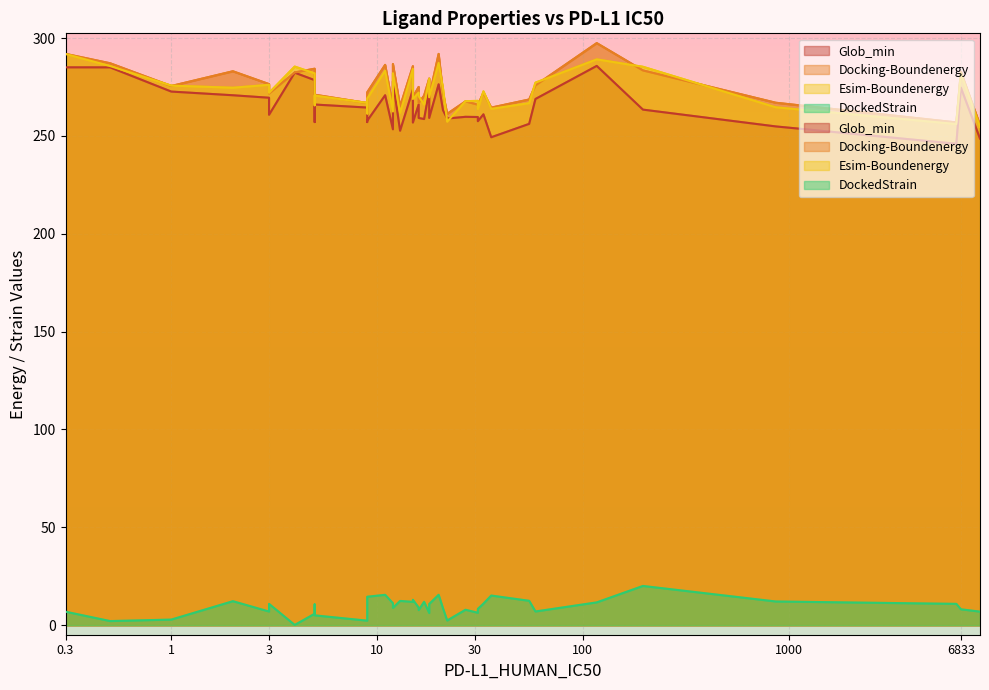

True or false: Esim-Boundenergy and DockedStrain cross at least once.

False